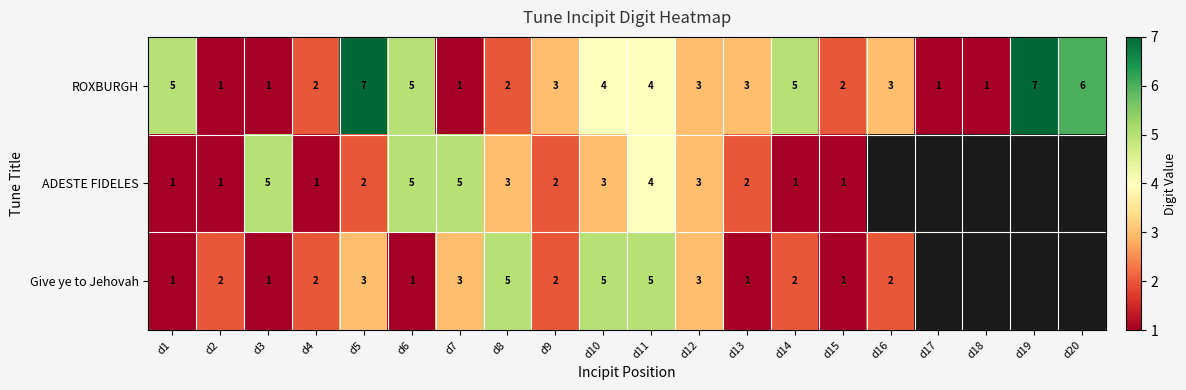

What is the spread (max minus min) of values at d4?

1